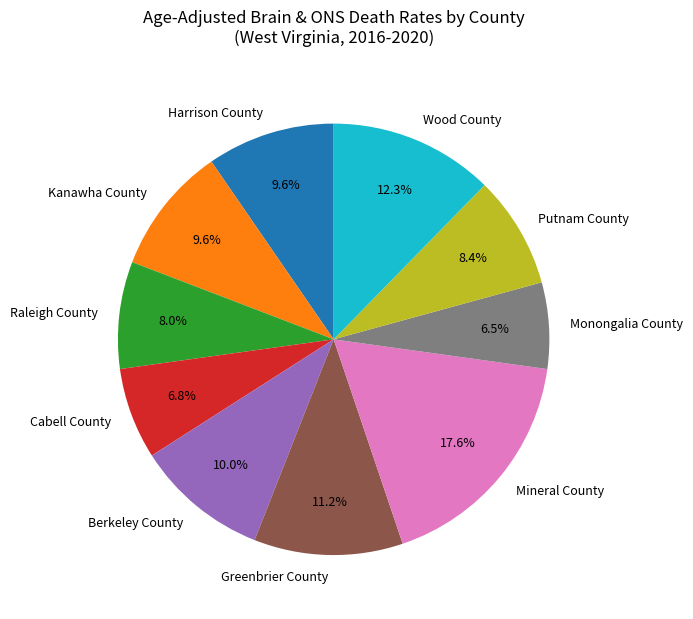

To the nearest percent, what is the average slice percentage?

10%